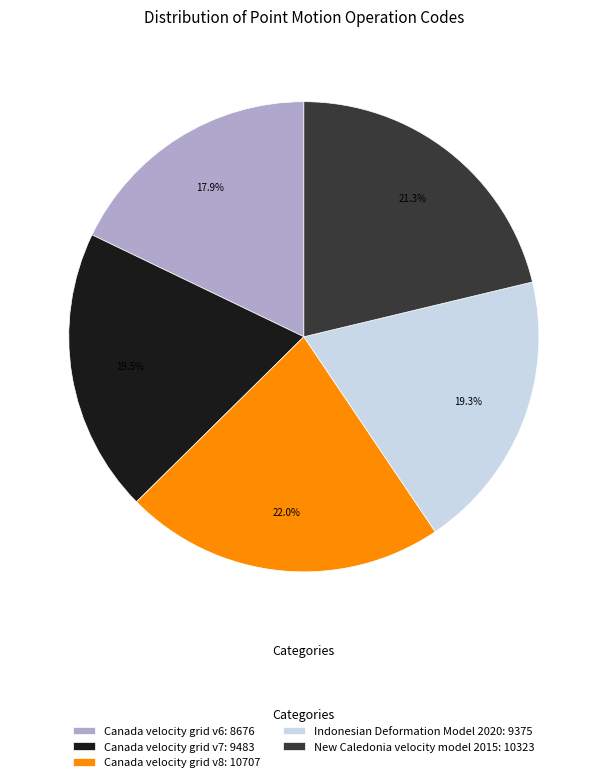

To the nearest percent, what portion does New Caledonia velocity model 2015 represent?

21%